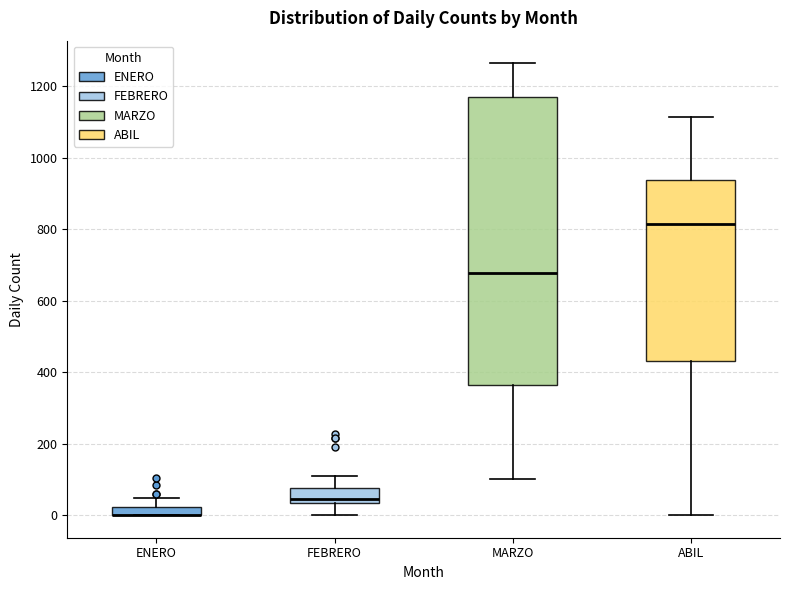

Where is the upper edge of the box for FEBRERO on the y-axis? The values are not printed on the chart, so give them approximately, as read against the axis.

80